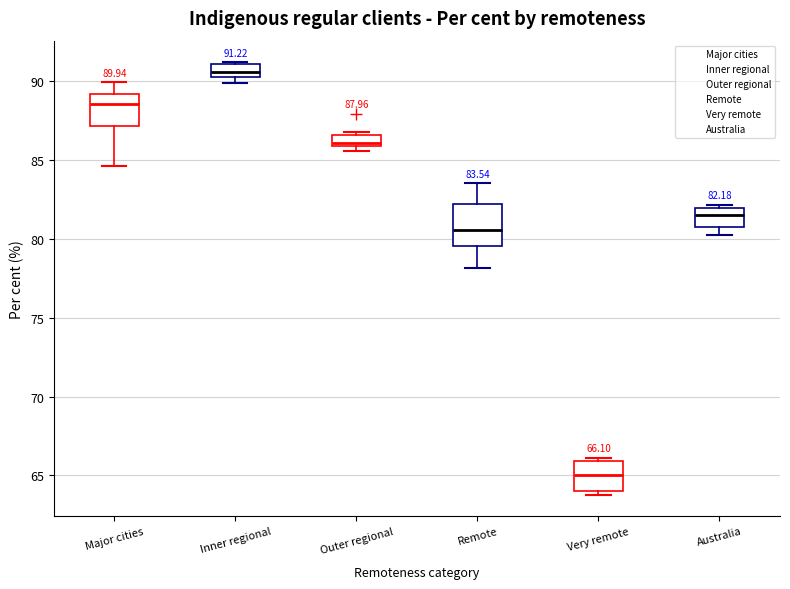

Comparing the boxes themselves (not the whiskers), which one is the tallest?

Remote